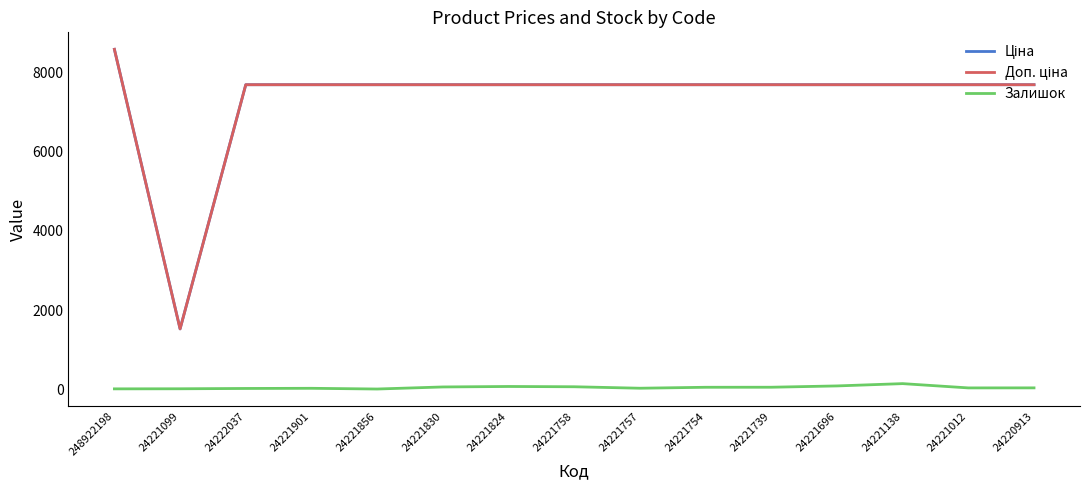

True or false: Залишок has a value of 39.0 at 24220913.

True